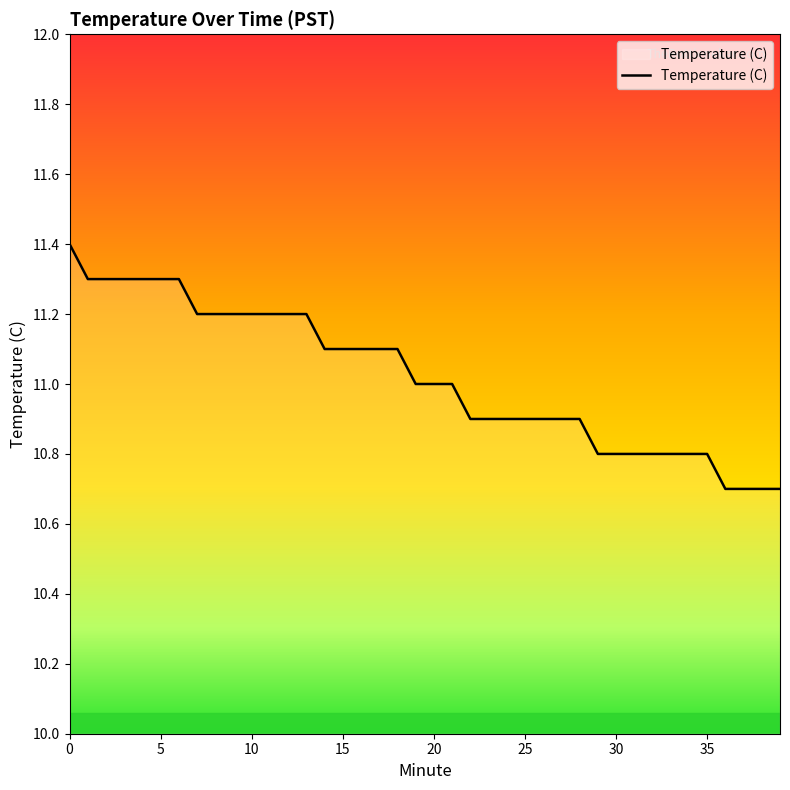

What is the sum of the values at 19 and 0?

22.4